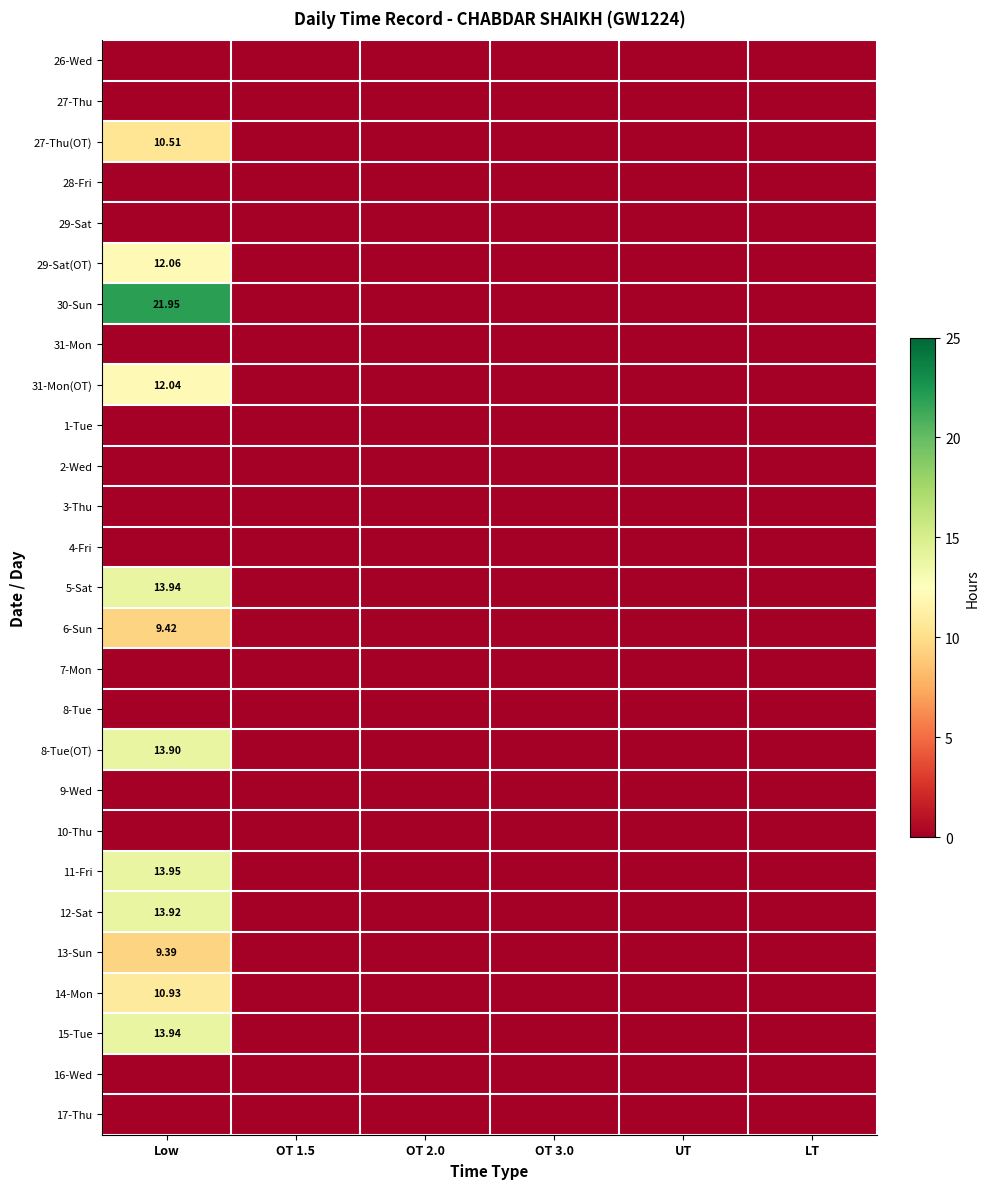

How many distinct data groups are displayed?

27